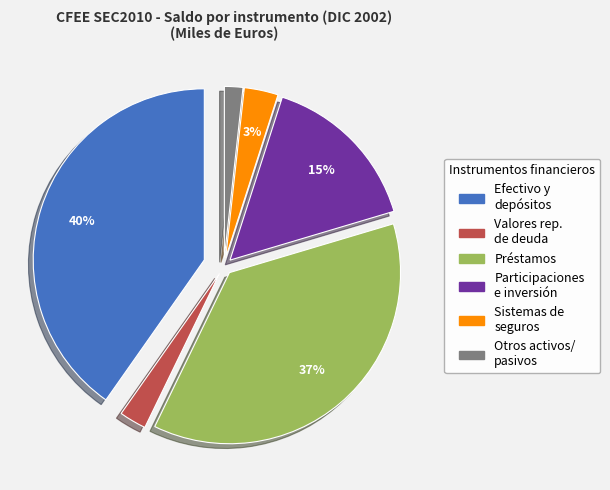

Is DIC 1996 the majority of the pie?

No